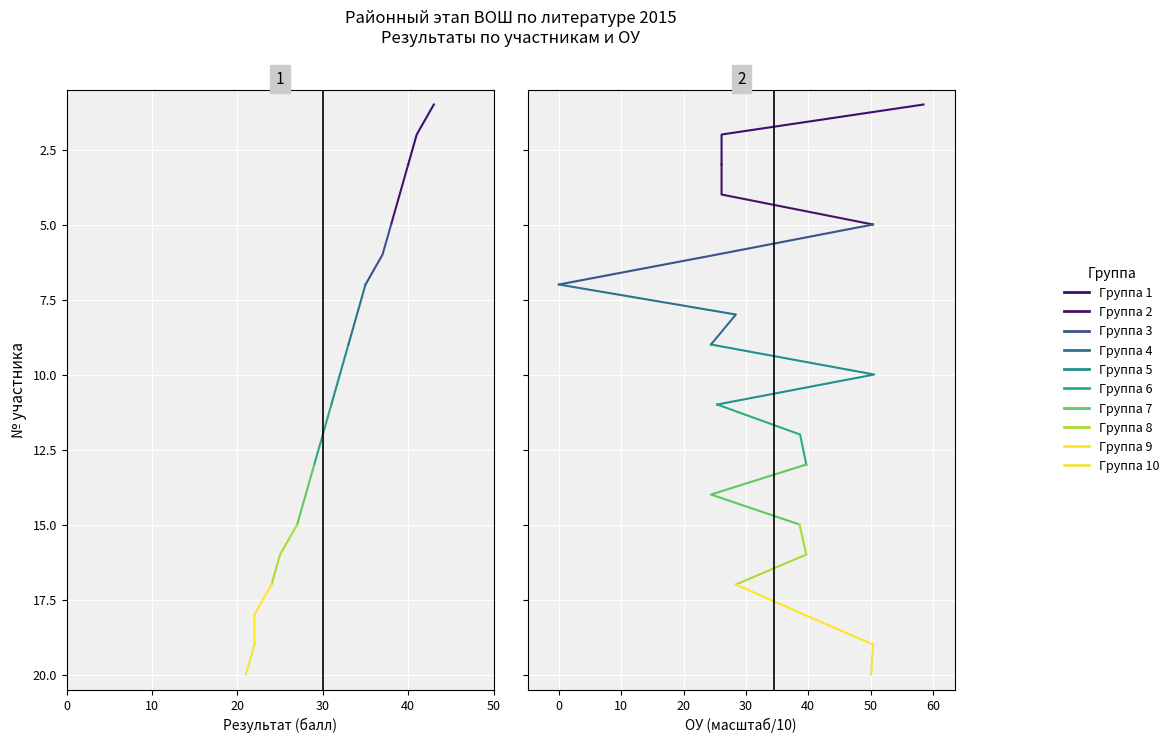

What is the value of the победитель point at the 16th from the left?

25